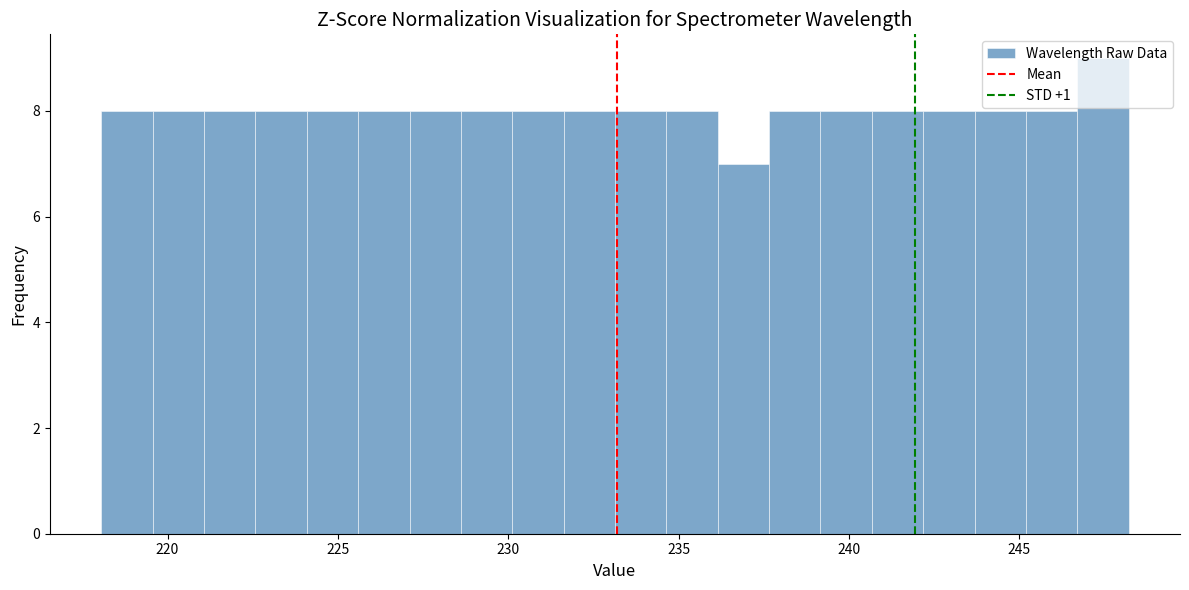

Read against the x-axis, roughly where is the centre of the tallest bar?

247.5